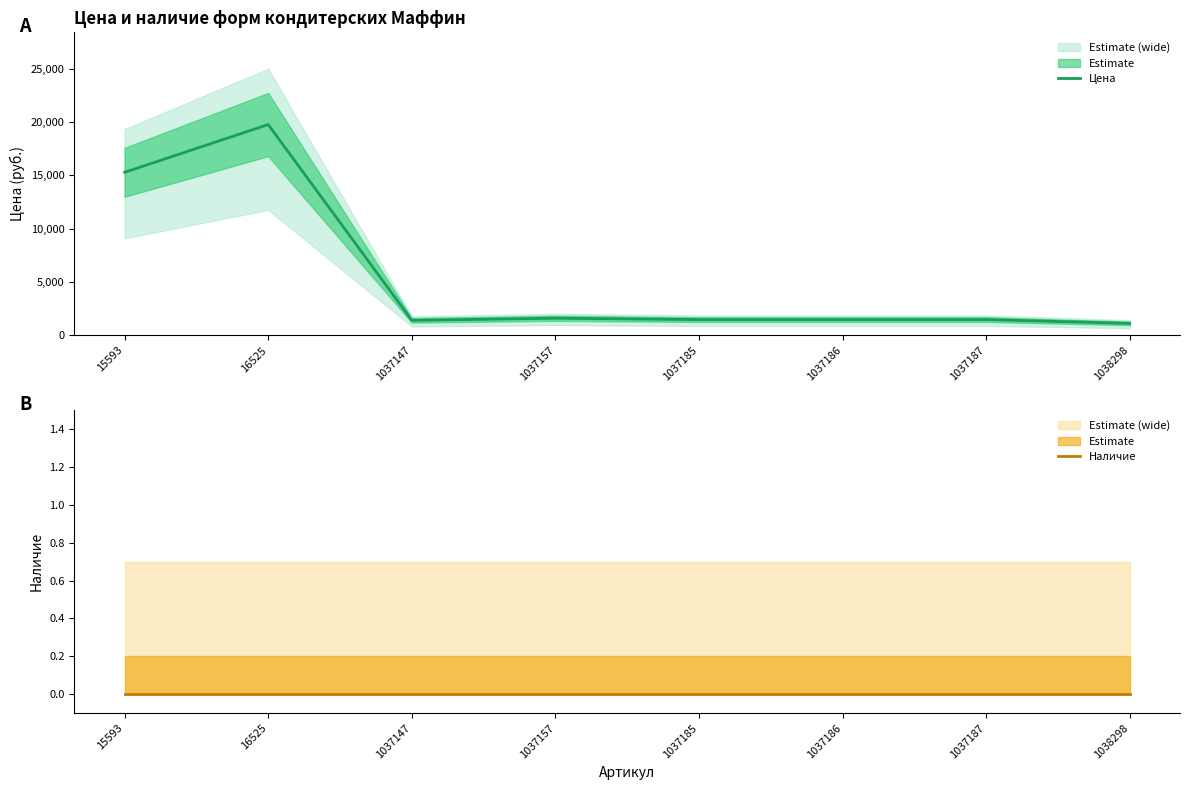

True or false: Цена and Наличие intersect in this chart.

False